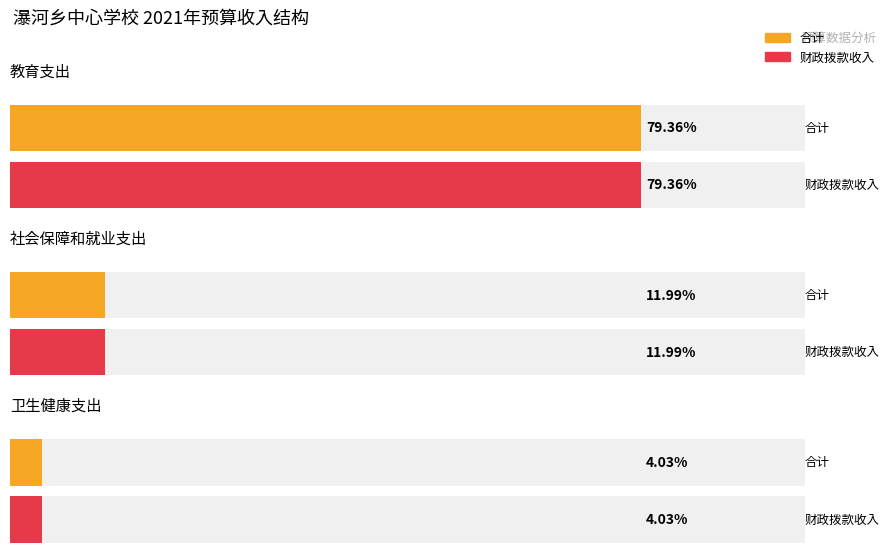

How many 合计 values are between 577000 and 11348235?

3